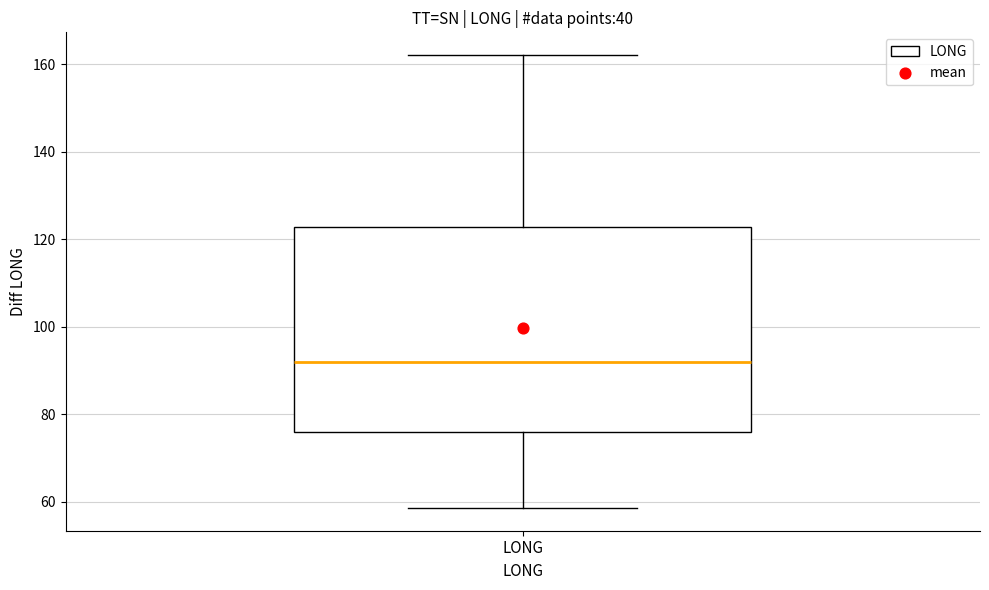

Transcribe this box plot: give where the median line is, the range the box spans, and where the two whiskers end, as read against the y-axis. The values are not printed on the chart, so give them approximately, as read against the axis.

median 92, box 76 to 122, whiskers 58 to 162